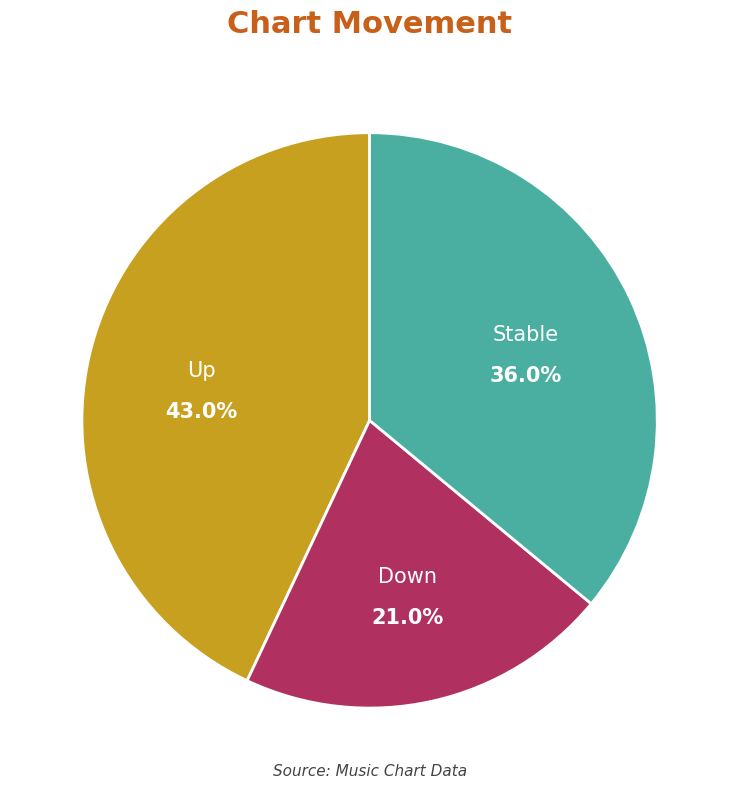

Does any single category account for the majority?

No